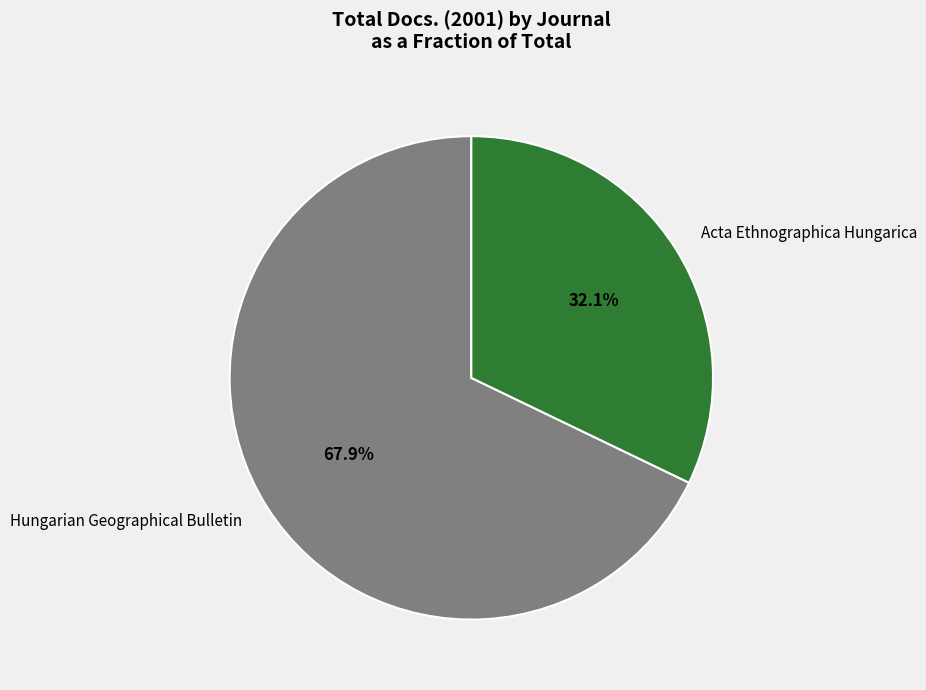

Is there a majority slice in this chart?

Yes